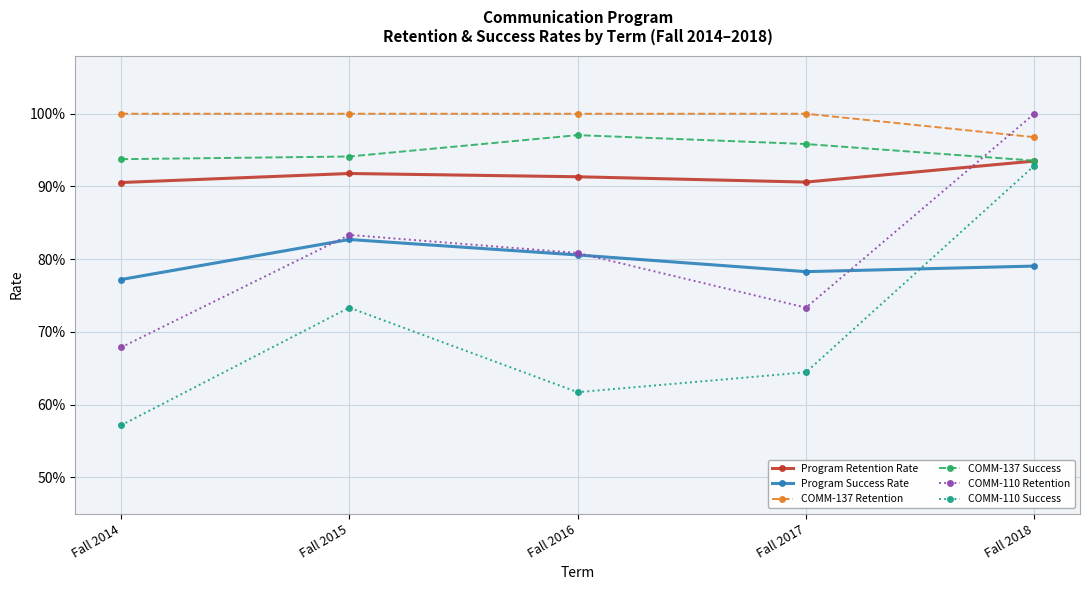

Does the chart display data point markers on the line(s)?

Yes